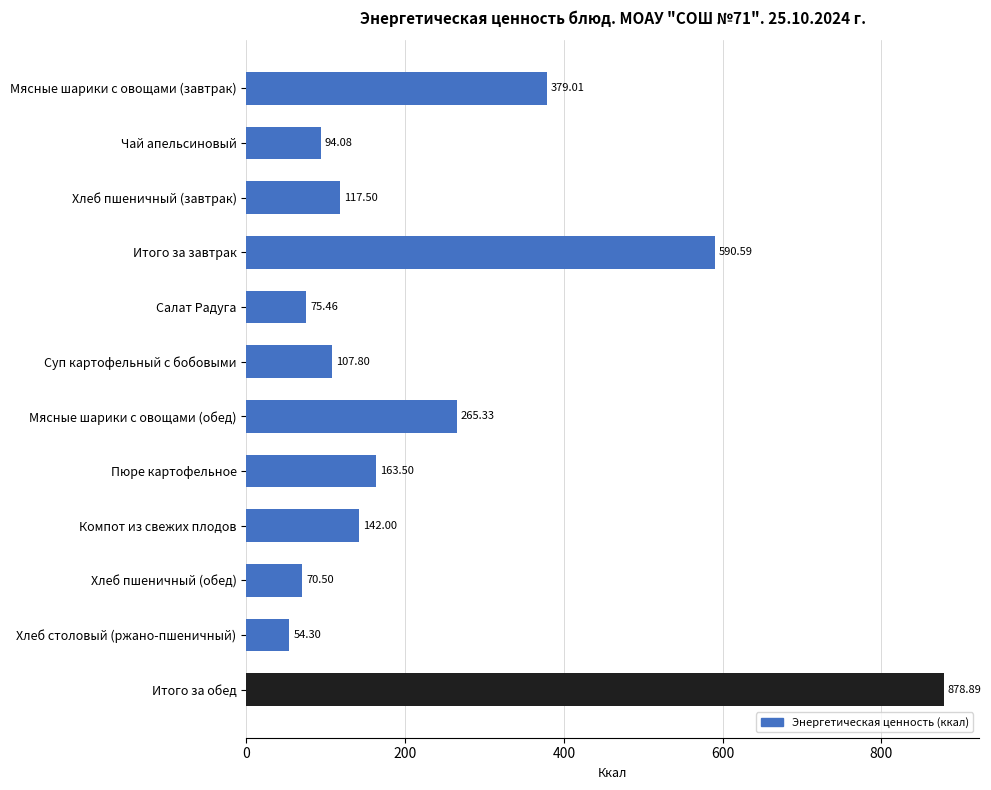

Rank the categories by value from lowest to highest.

Хлеб столовый (ржано-пшеничный), Хлеб пшеничный (обед), Салат Радуга, Чай апельсиновый, Суп картофельный с бобовыми, Хлеб пшеничный (завтрак), Компот из свежих плодов, Пюре картофельное, Мясные шарики с овощами (обед), Мясные шарики с овощами (завтрак), Итого за завтрак, Итого за обед